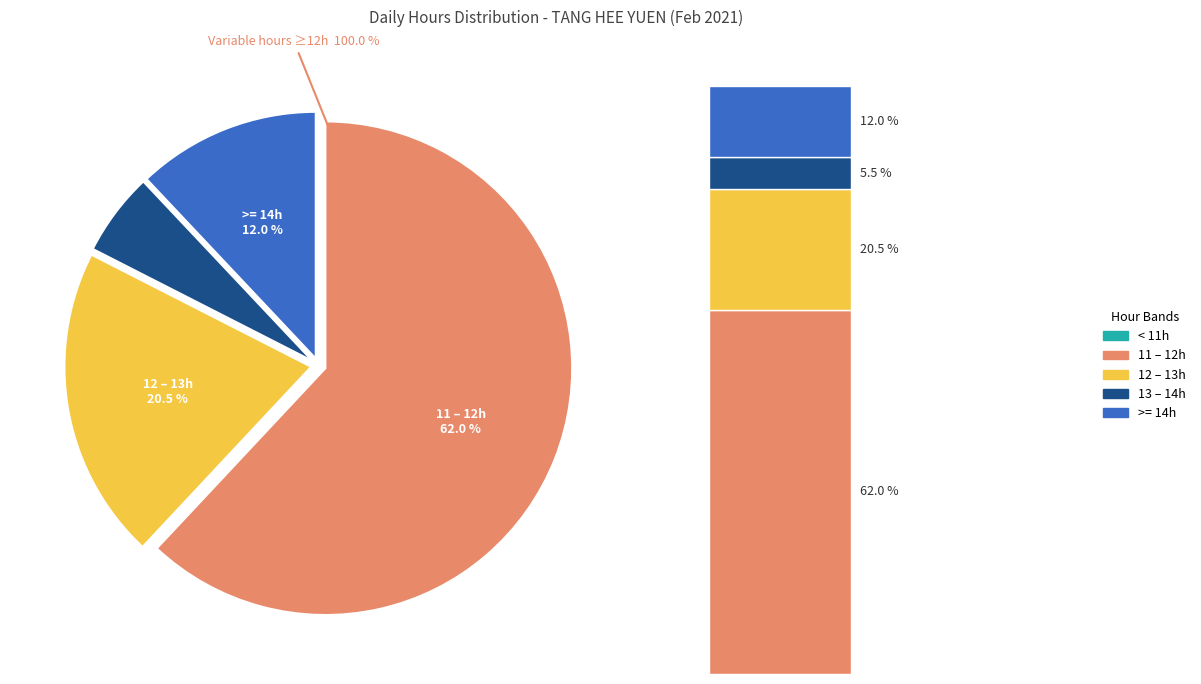

Is it true that 18-Thu is 16% of the pie?

False